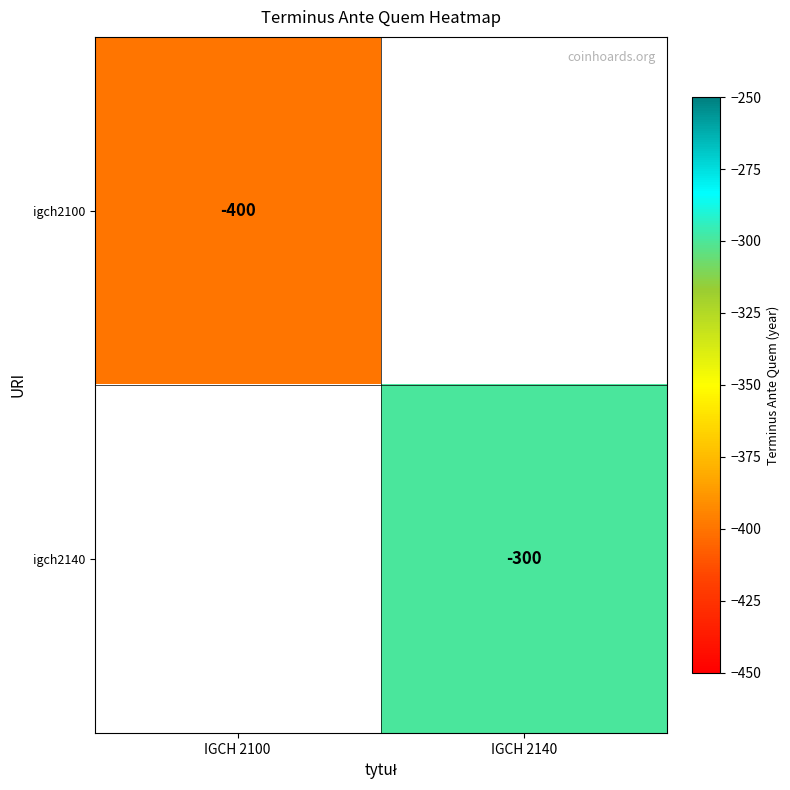

Is the value of igch2140 at IGCH 2140 greater than the value of igch2100 at IGCH 2100?

Yes